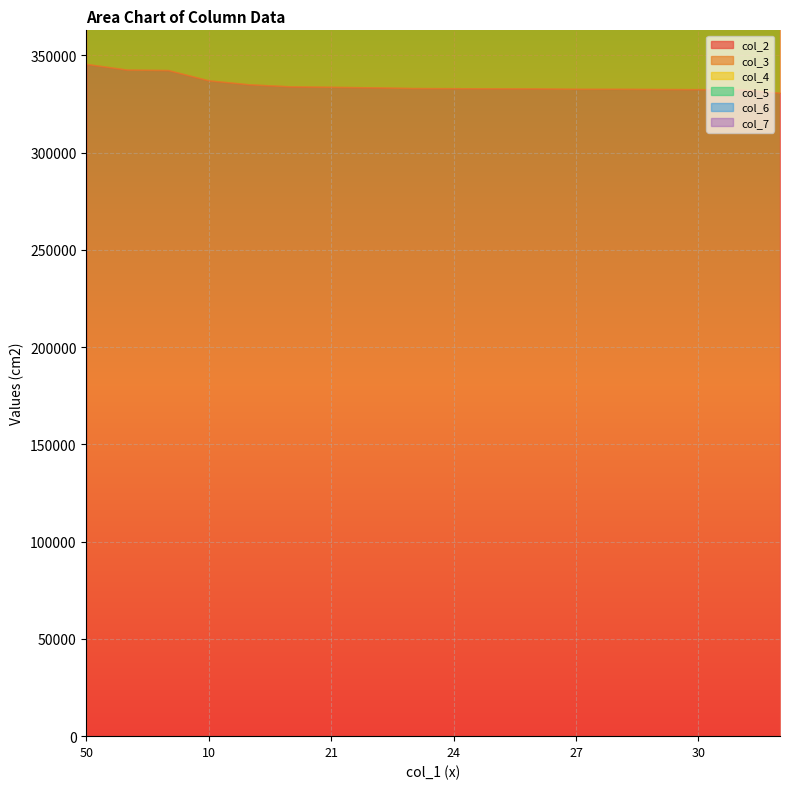

Rank the categories by col_3 value from highest to lowest.

50, 58, 5, 25, 26, 27, 28, 29, 30, 31, 15, 2, 10, 23, 24, 22, 21, 20